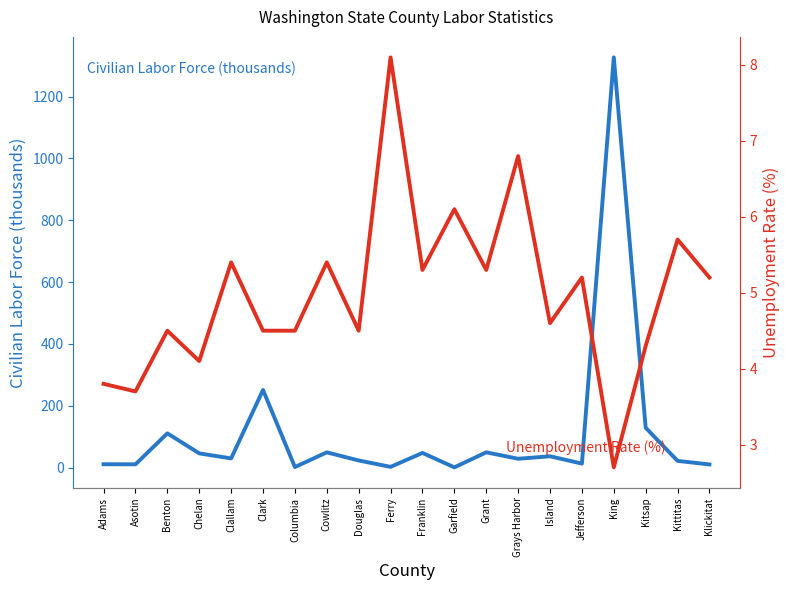

Which series changed the most between Ferry and Jefferson?

Civilian Labor Force (thousands)